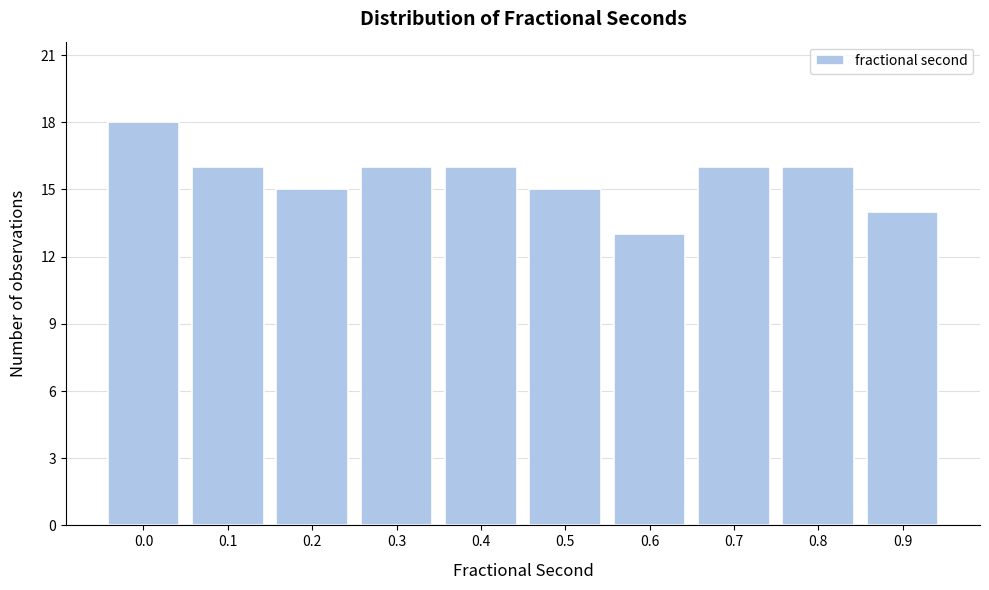

Reading left to right, what are all the values shown in this chart?

18	16	15	16	16	15	13	16	16	14